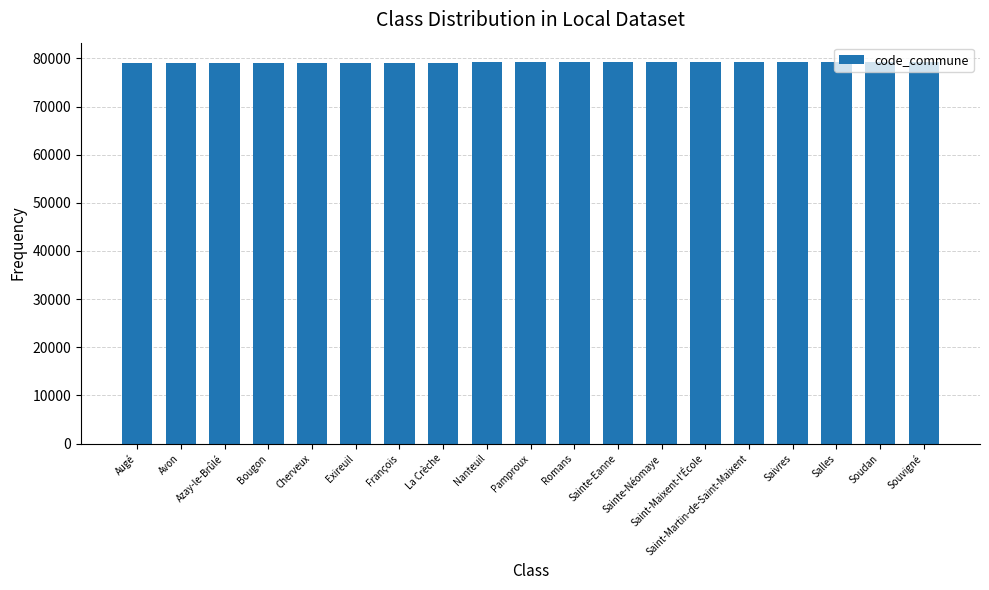

Does the chart contain stacked bars?

No